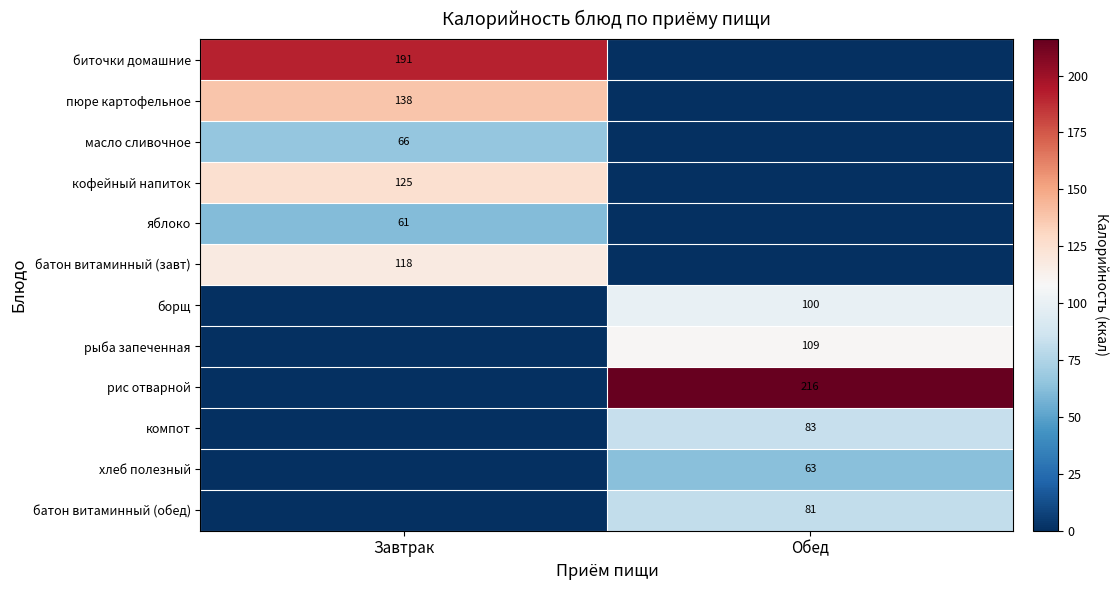

At which category is the sum across all series the highest?

Завтрак